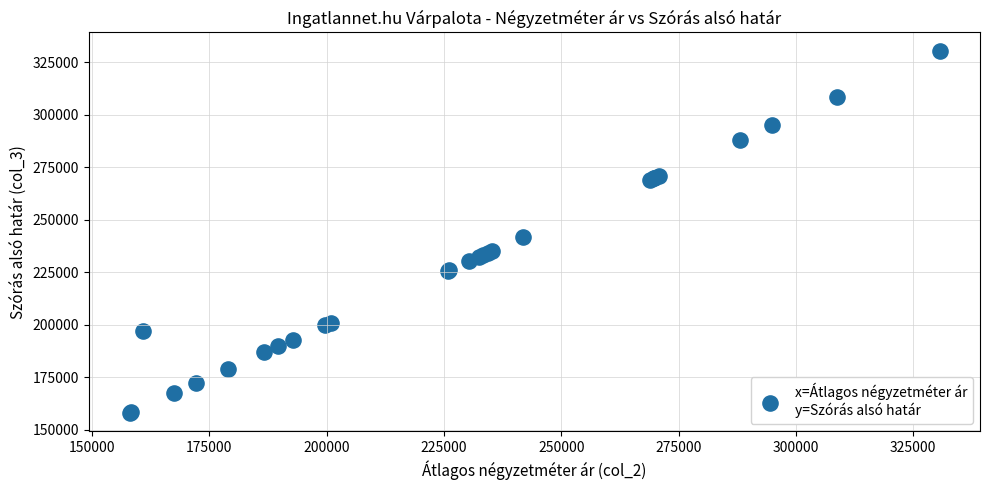

What Y value in the scatter plot is closest to 244299?

241897